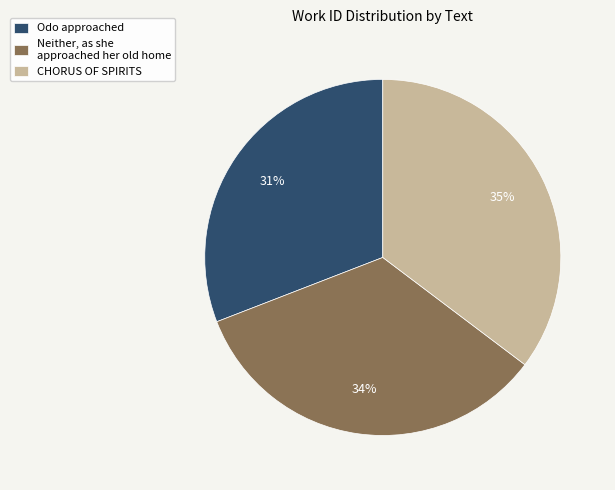

Which has a higher value, Odo approached or CHORUS OF SPIRITS?

CHORUS OF SPIRITS